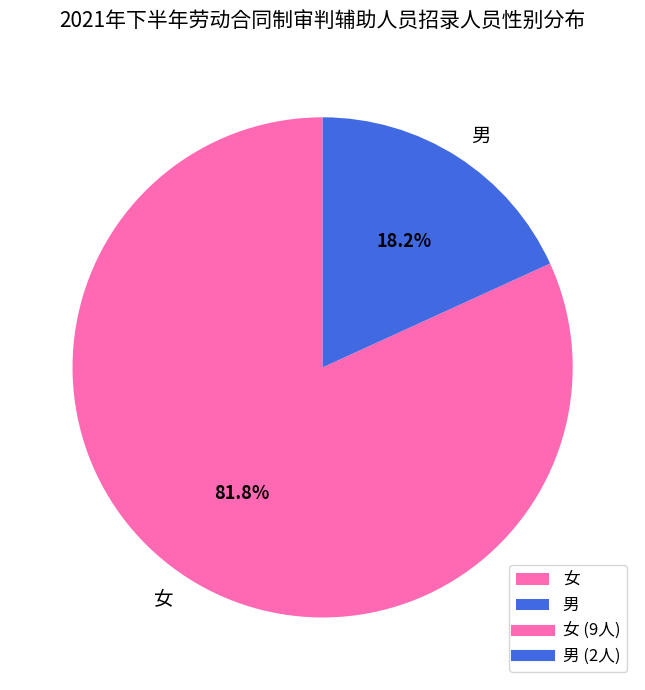

Is there any slice that represents more than half of the pie?

Yes